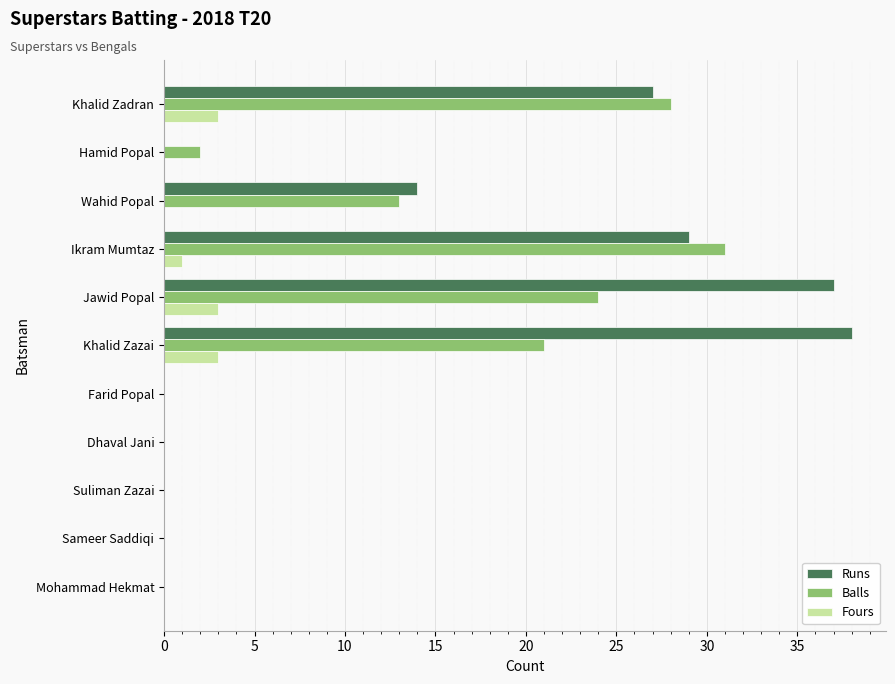

Is the value of Runs at Khalid Zazai greater than the value of Balls at Mohammad Hekmat?

Yes